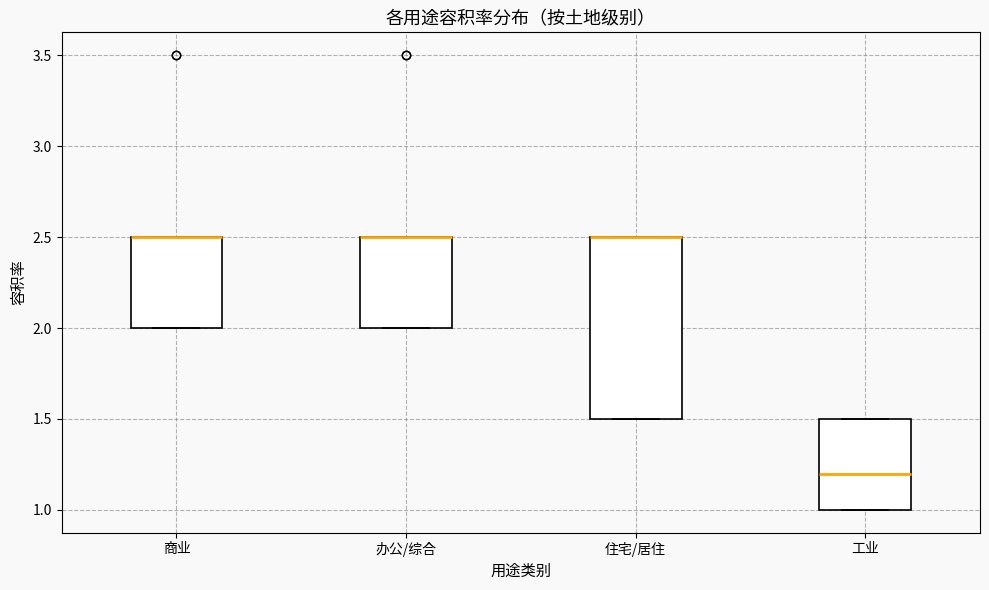

Reading left to right, read every box against the y-axis: the position of its median line, the range the box covers, and the ends of its whiskers. The values are not printed on the chart, so give them approximately, as read against the axis.

商业: median 2.5 (drawn on the box's upper edge), box 2.0 to 2.5, whiskers 2.0 to 2.5
办公/综合: median 2.5 (drawn on the box's upper edge), box 2.0 to 2.5, whiskers 2.0 to 2.5
住宅/居住: median 2.5 (drawn on the box's upper edge), box 1.5 to 2.5, whiskers 1.5 to 2.5
工业: median 1.2, box 1.0 to 1.5, whiskers 1.0 to 1.5